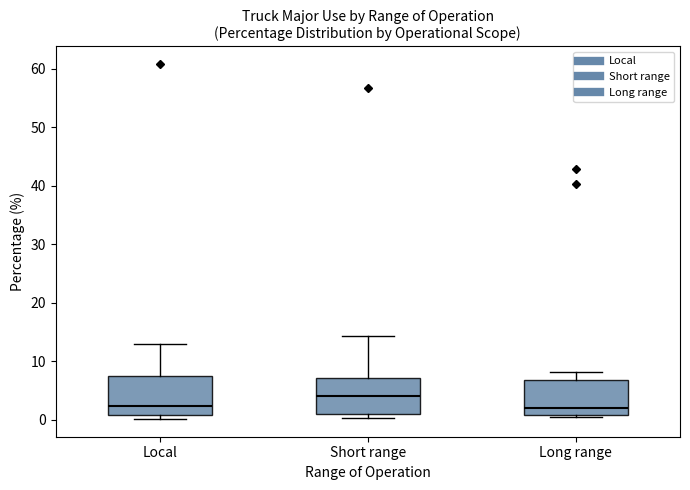

Which box has the highest median line?

Short range